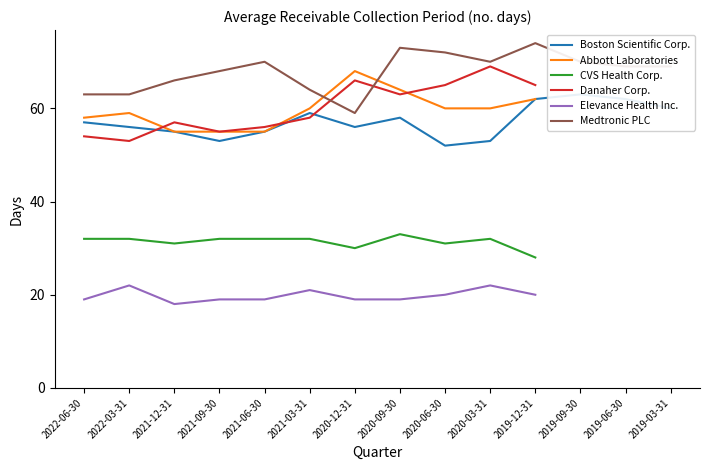

True or false: Elevance Health Inc. and Abbott Laboratories cross at least once.

False